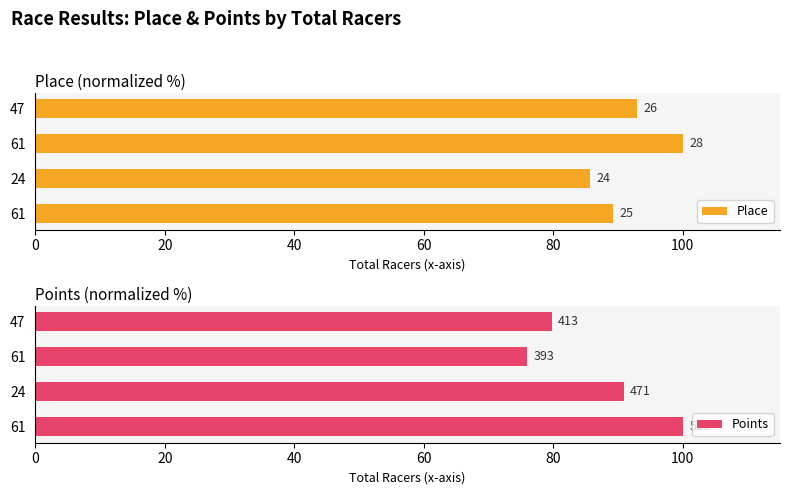

The value of Place at 47 is 136.9. True or false?

False